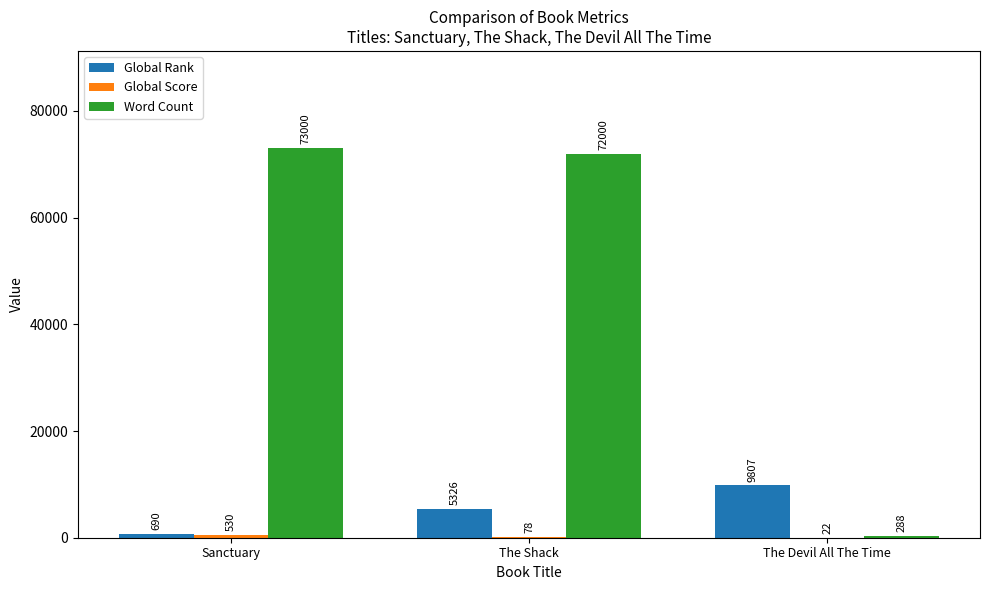

Does the chart contain stacked bars?

No